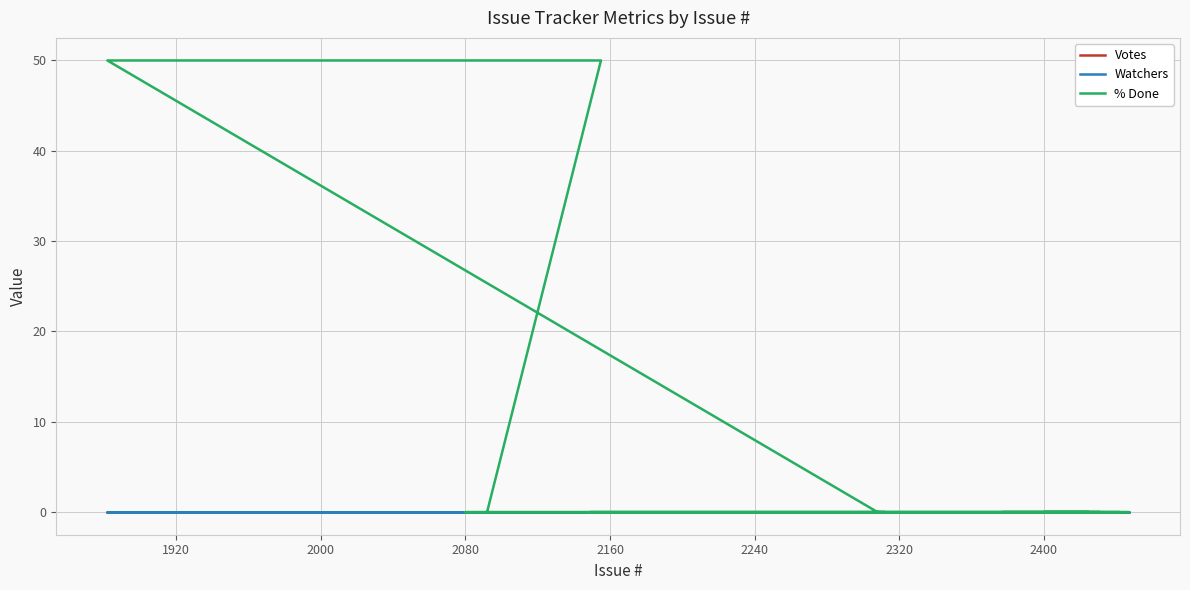

What is the label of the 17th point from the right?

2080